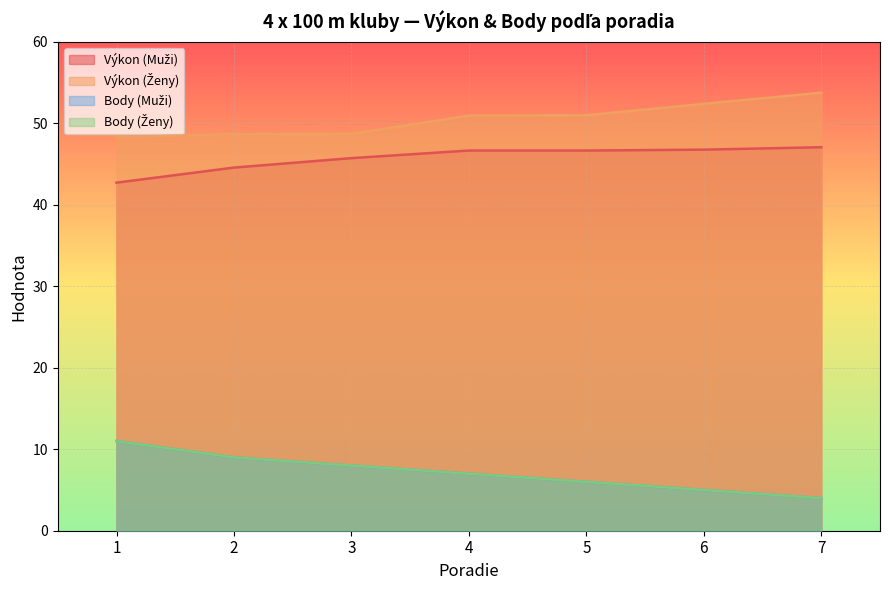

List the series in order of their peak value, lowest first.

Body (Muži), Body (Ženy), Výkon (Muži), Výkon (Ženy)